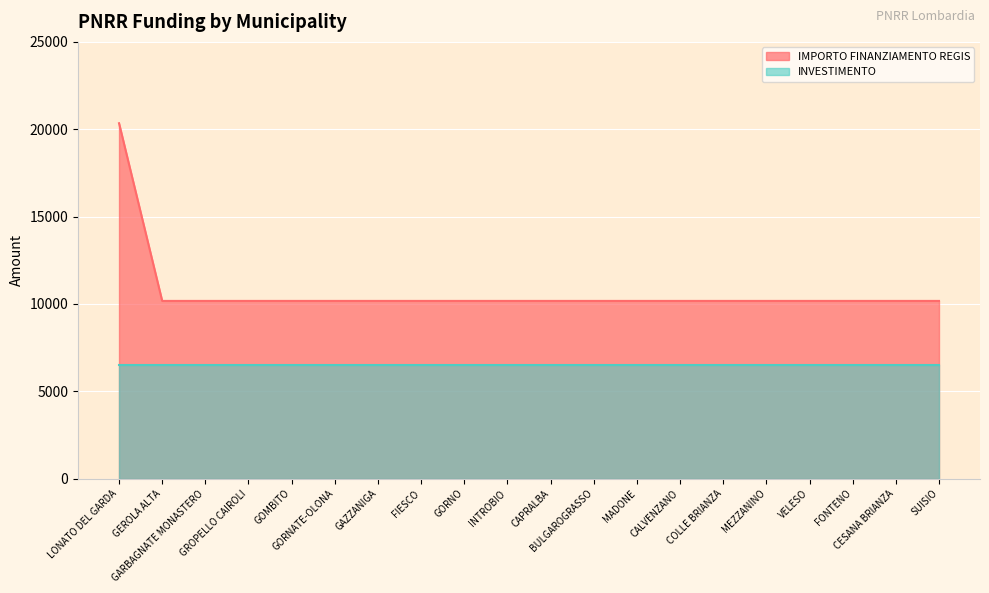

True or false: the data shows 10172 at GORNO.

True